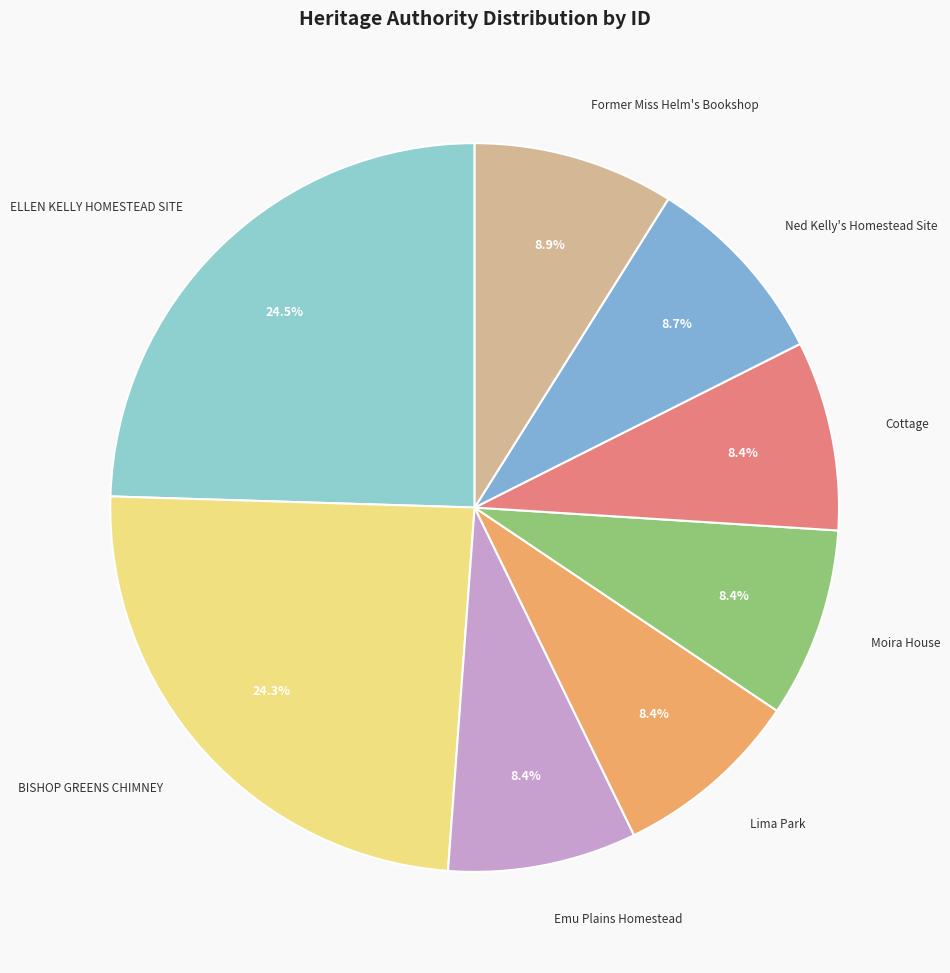

True or false: Lima Park accounts for 2% of the total.

False